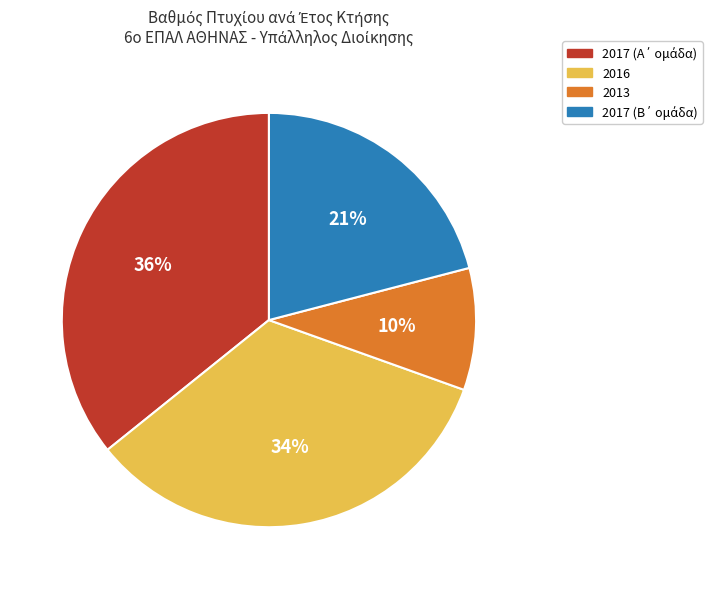

To the nearest percent, what percentage of the pie is 2013?

10%